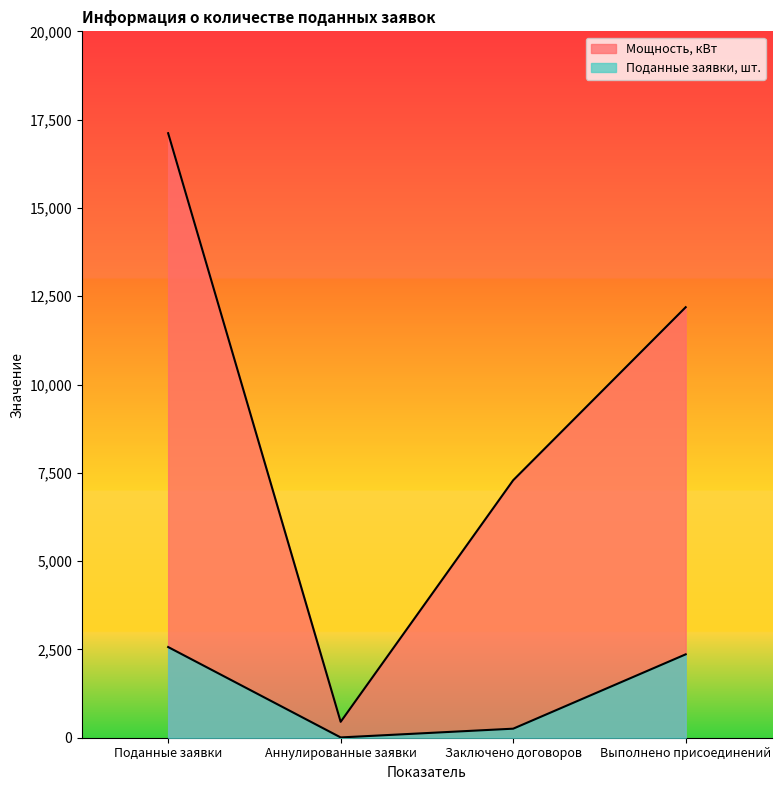

What is the spread (max minus min) of values at Заключено договоров?

7034.1